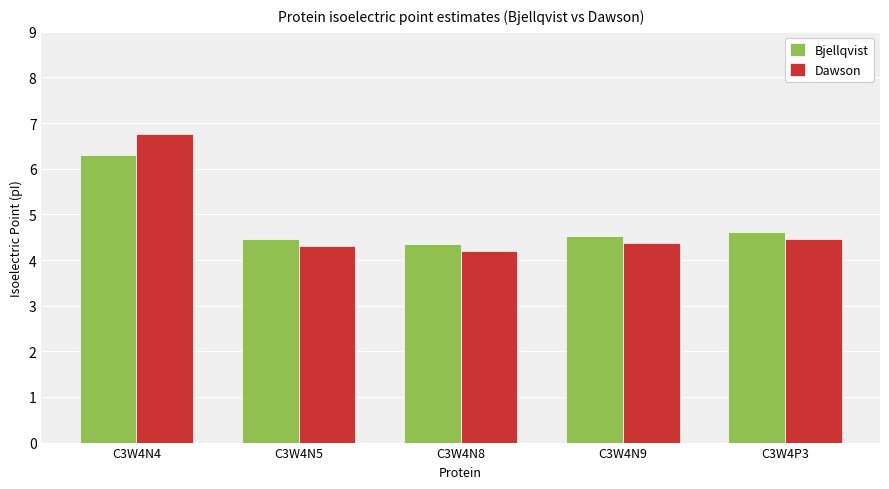

Reading left to right, transcribe all the data shown in this chart.

Bjellqvist: 6.3	4.5	4.4	4.5	4.6
Dawson: 6.8	4.3	4.2	4.4	4.5